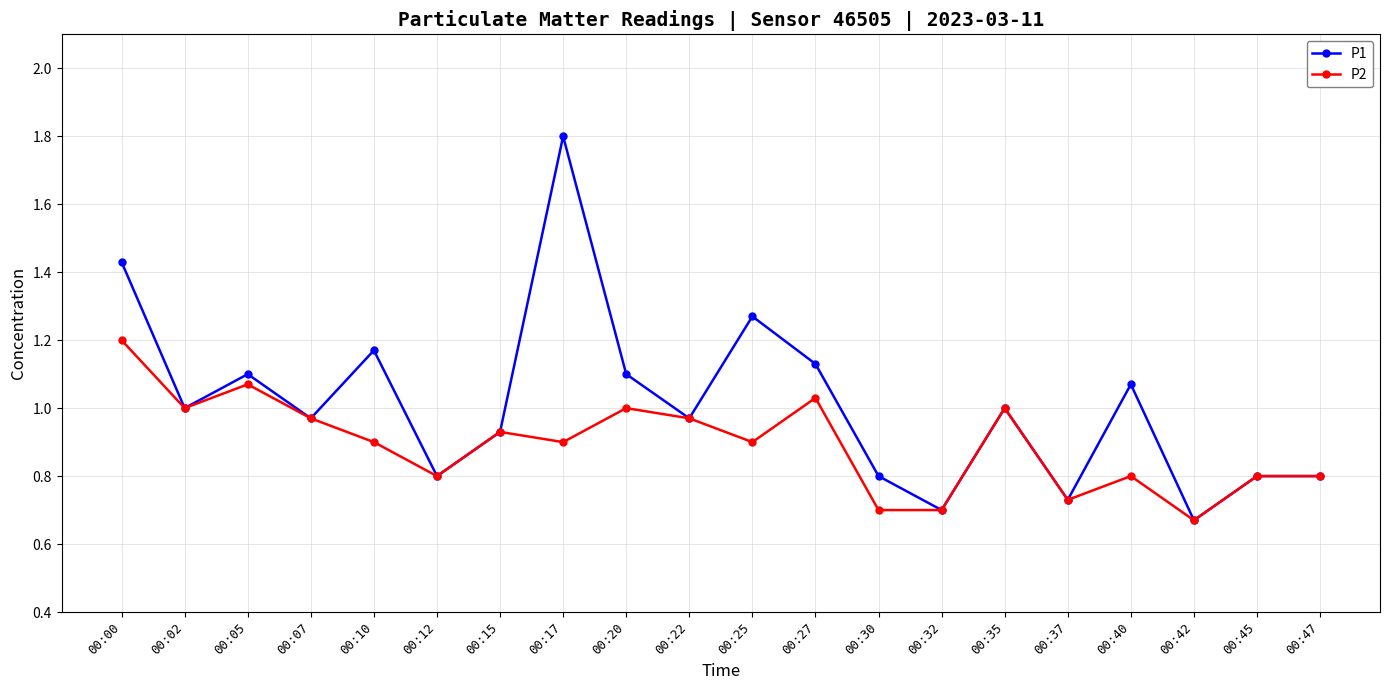

Rank the series by their maximum value, from lowest to highest.

P2, P1